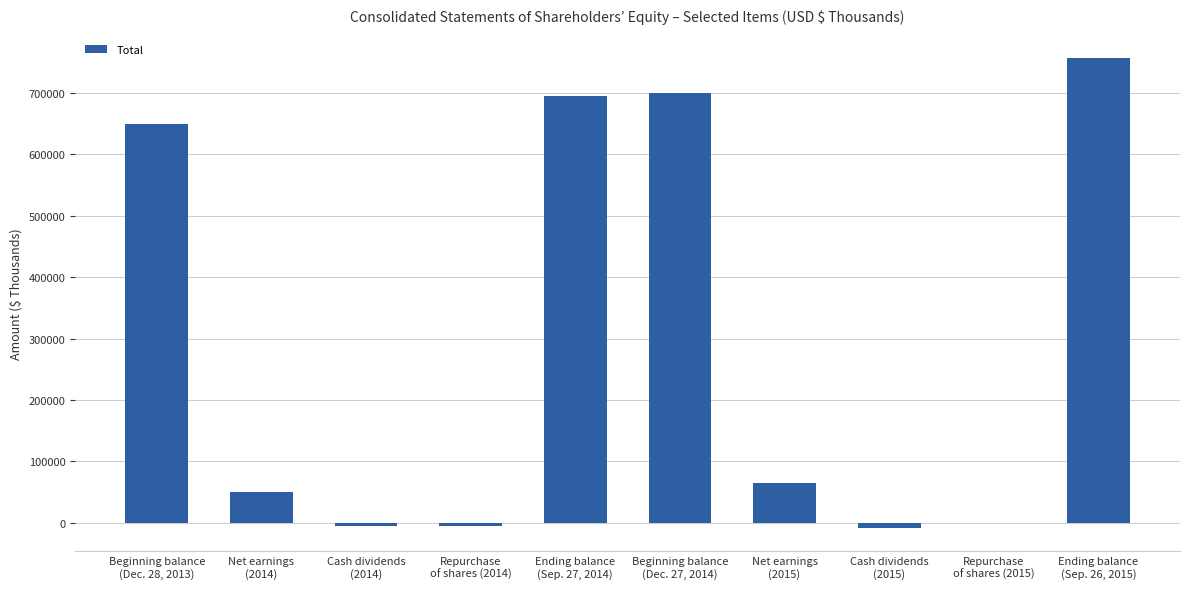

What is the sum of all values?

2898162